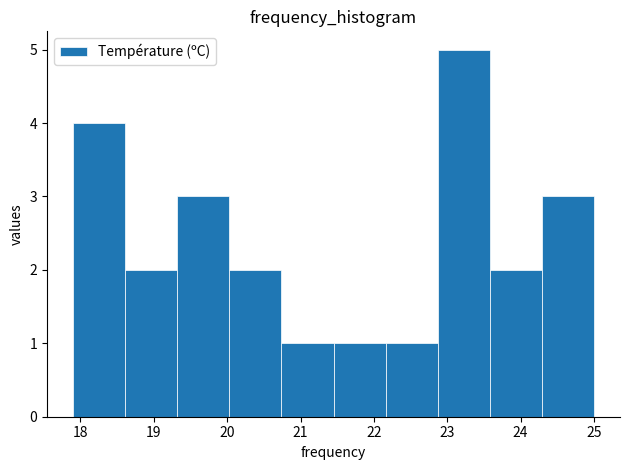

How tall is the bar that spans 20.74 to 21.45 on the x-axis? Neither the bar edges nor the heights are printed on the chart, so give them approximately, as read against the axes.

1